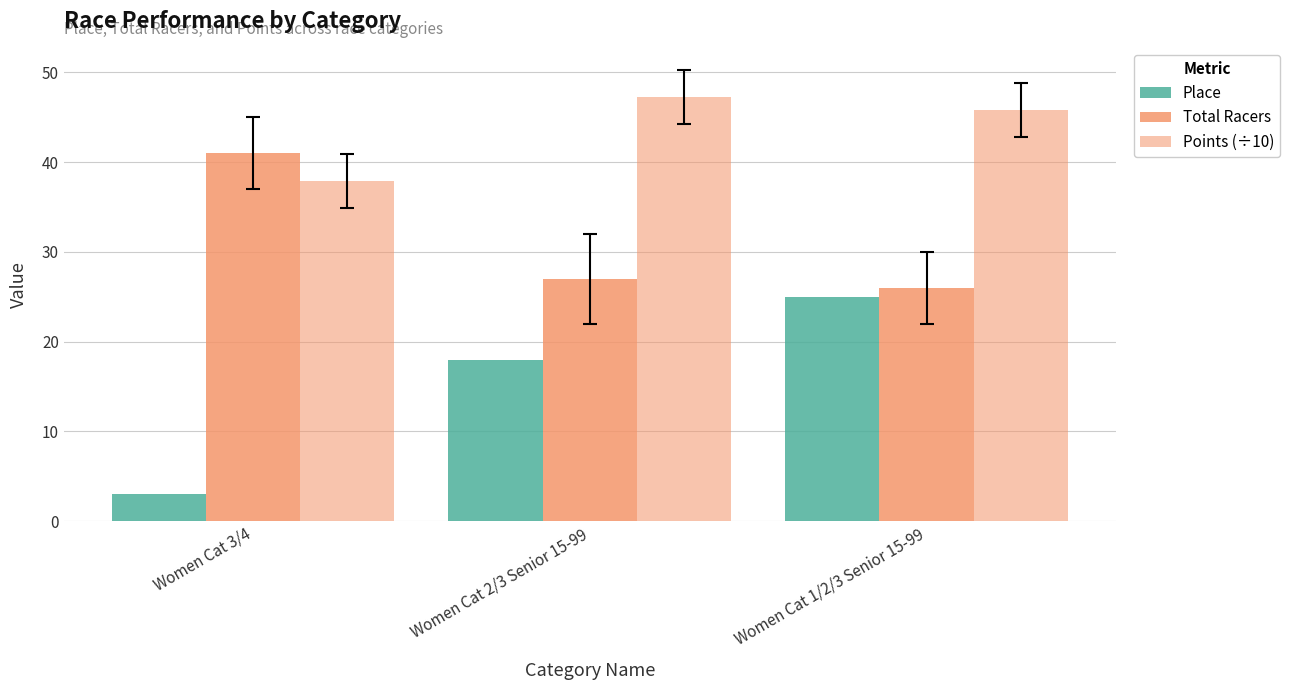

How many bars are there in total?

9